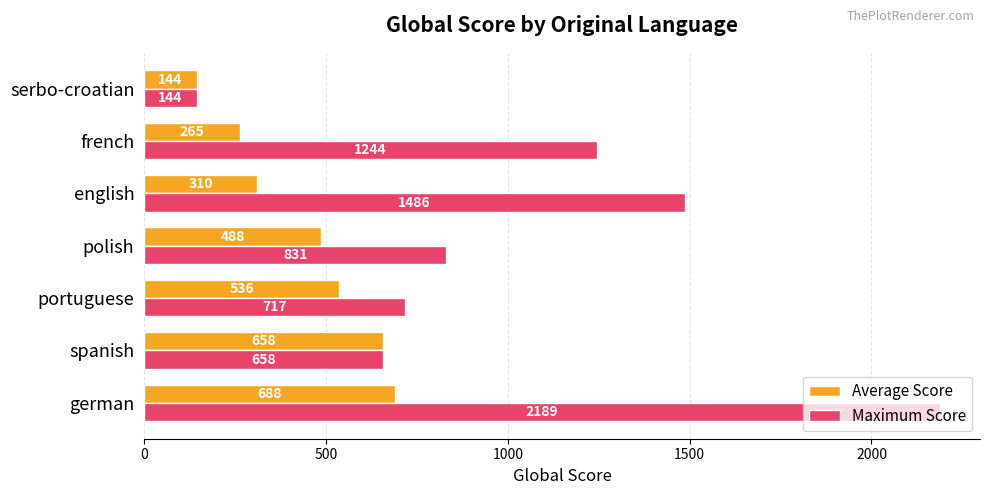

What are all the series names shown in the legend?

Average Score, Maximum Score